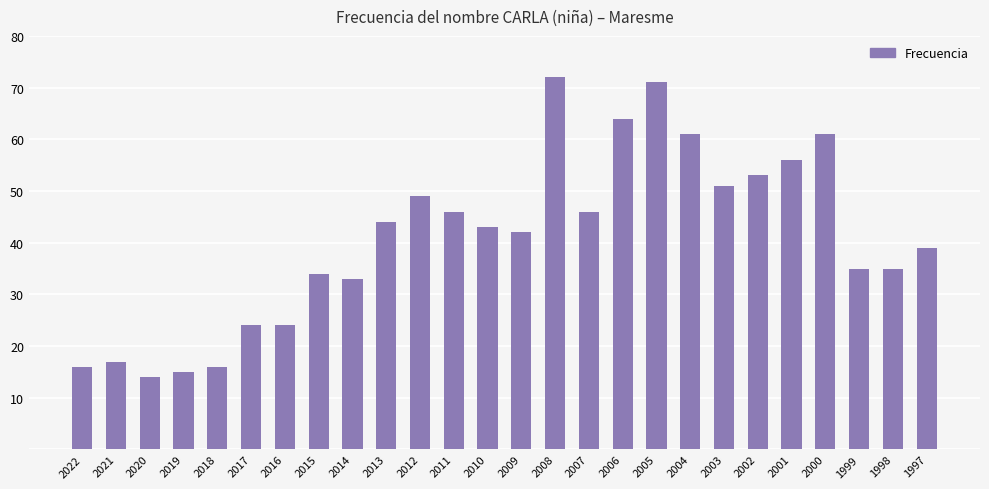

How many bars are there in total?

26